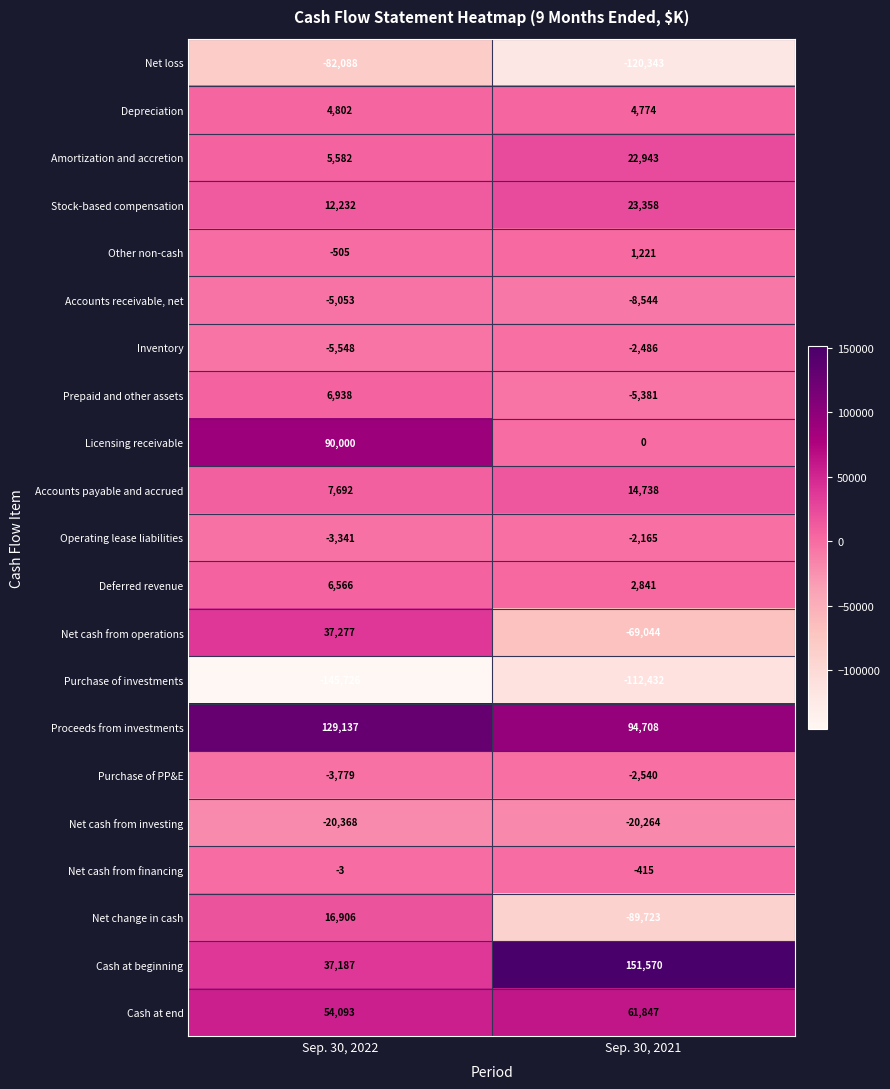

Is the value of Prepaid and other assets at Sep. 30, 2021 greater than the value of Depreciation at Sep. 30, 2021?

No